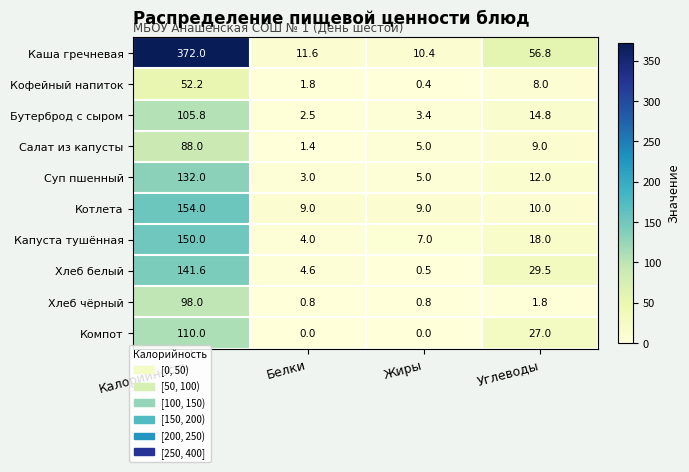

Which category has the lowest value in the Капуста тушённая series?

Белки